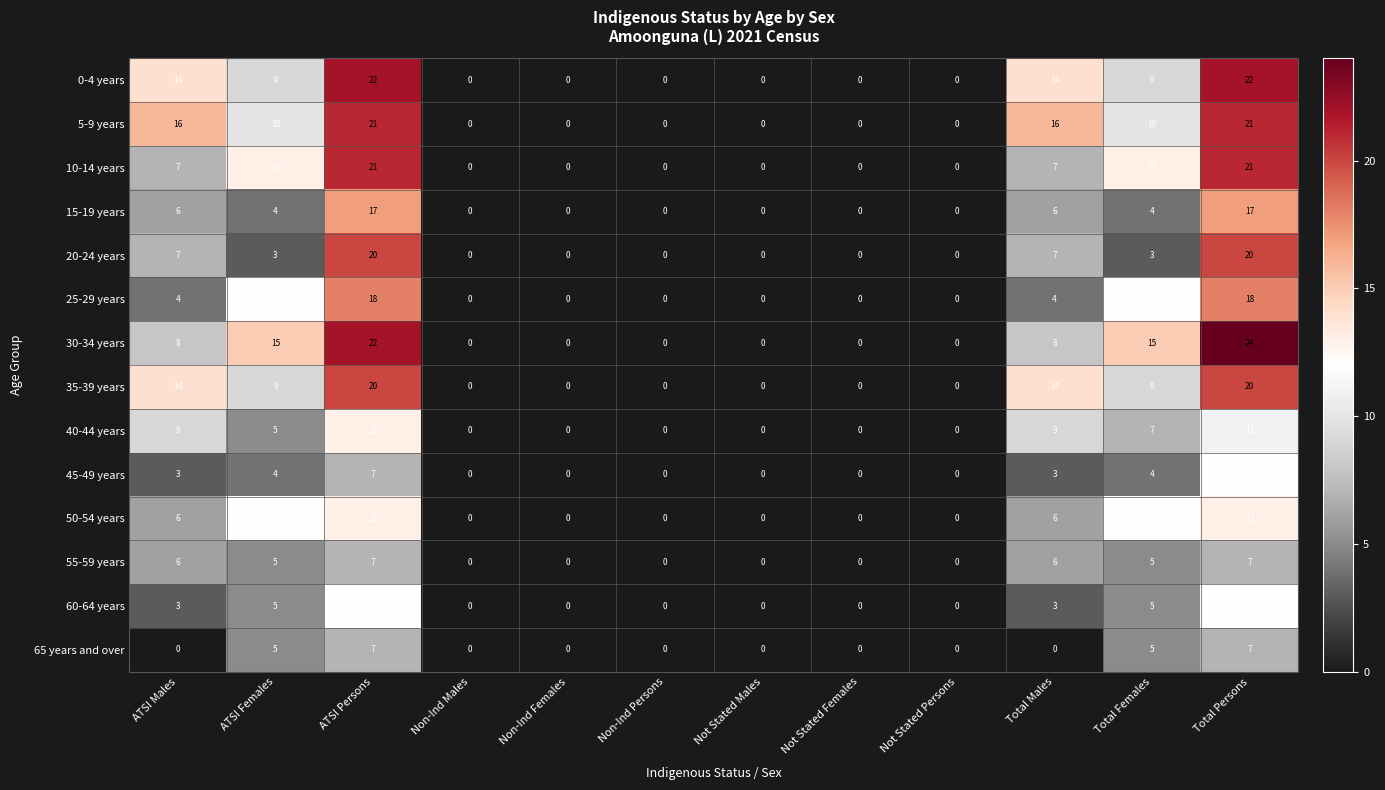

Is it true that 65 years and over equals 0 at ATSI Males?

True